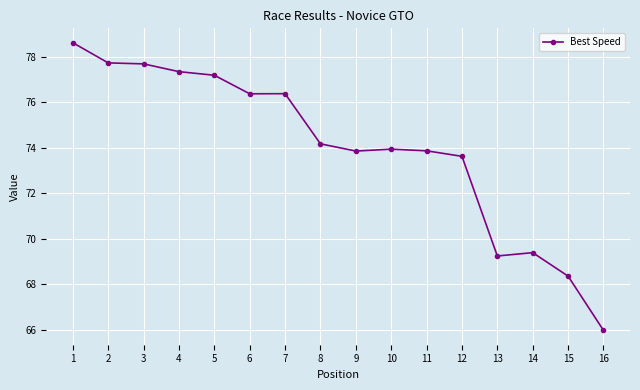

At which label is the value closest to 72?

12